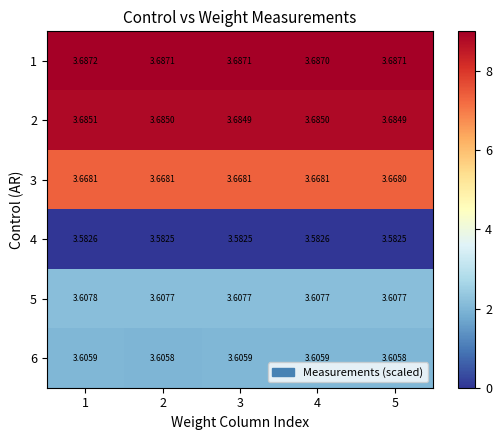

Is the value of 6 at 4 greater than the value of 4 at 1?

Yes